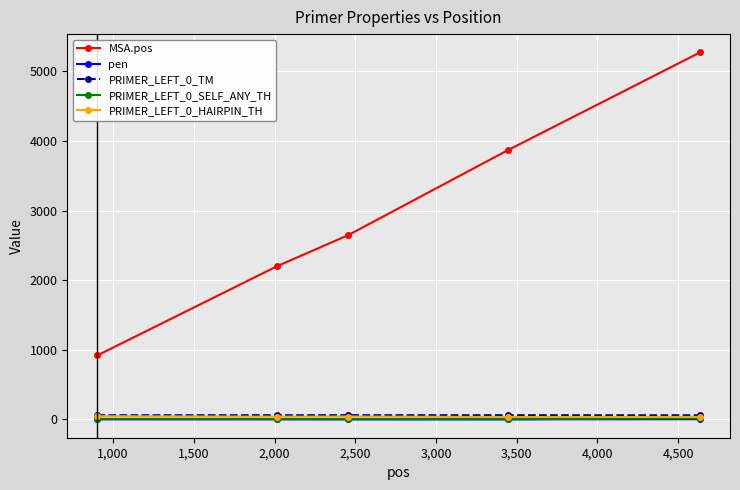

What is the maximum value for MSA.pos?

5271.0